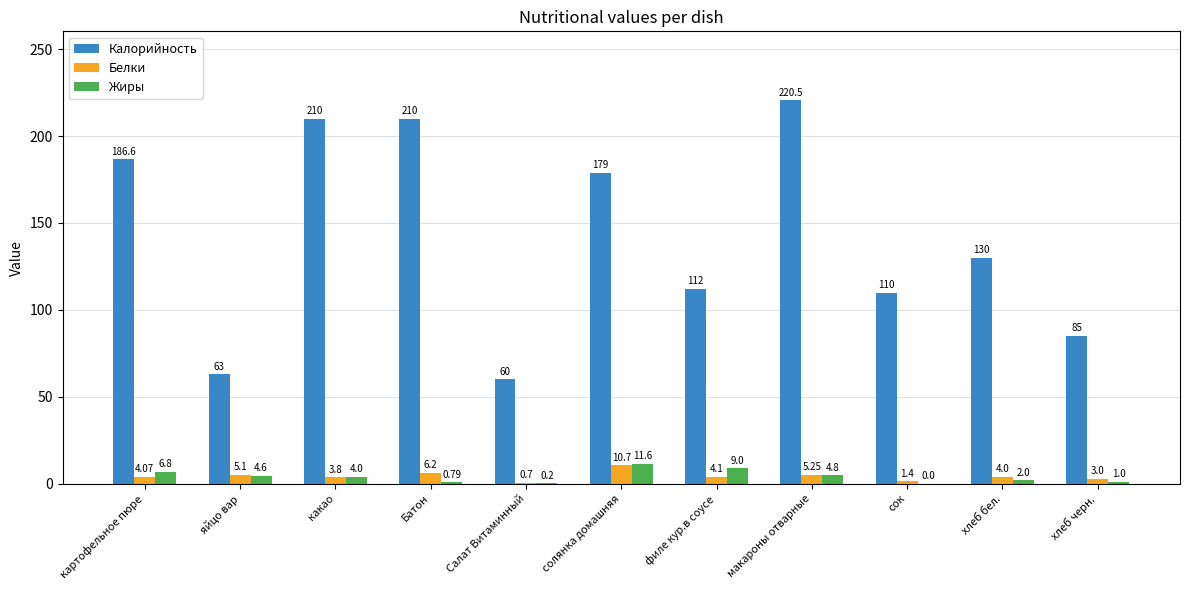

Does the chart contain stacked bars?

No